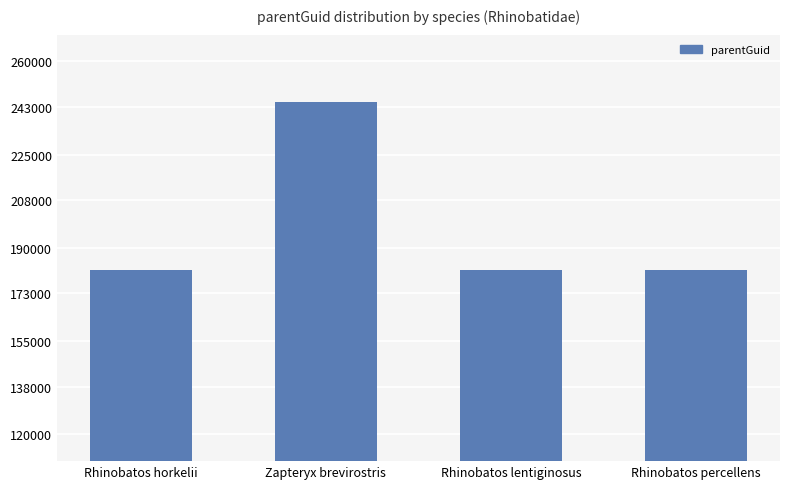

What is the difference between the maximum and minimum values?

62758